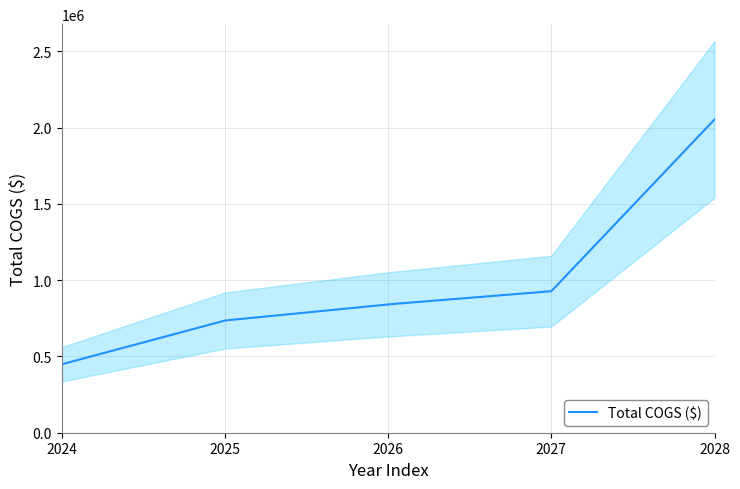

What is the lowest value of the Total COGS ($) series?

448545.0